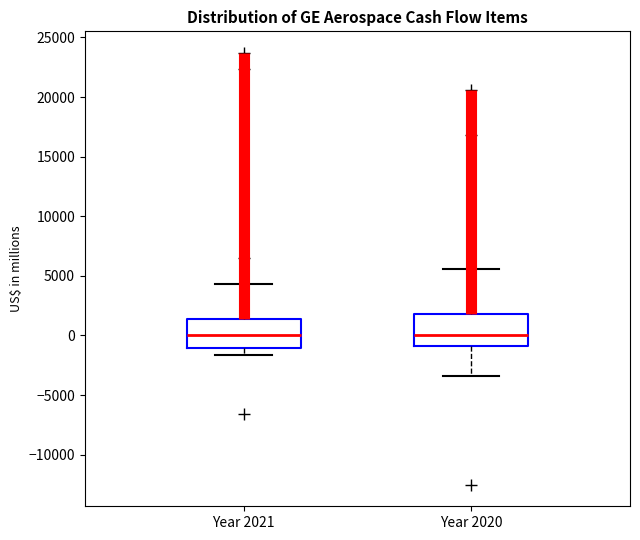

Where does the median line of the box for Year 2021 sit on the y-axis? The values are not printed on the chart, so give them approximately, as read against the axis.

0